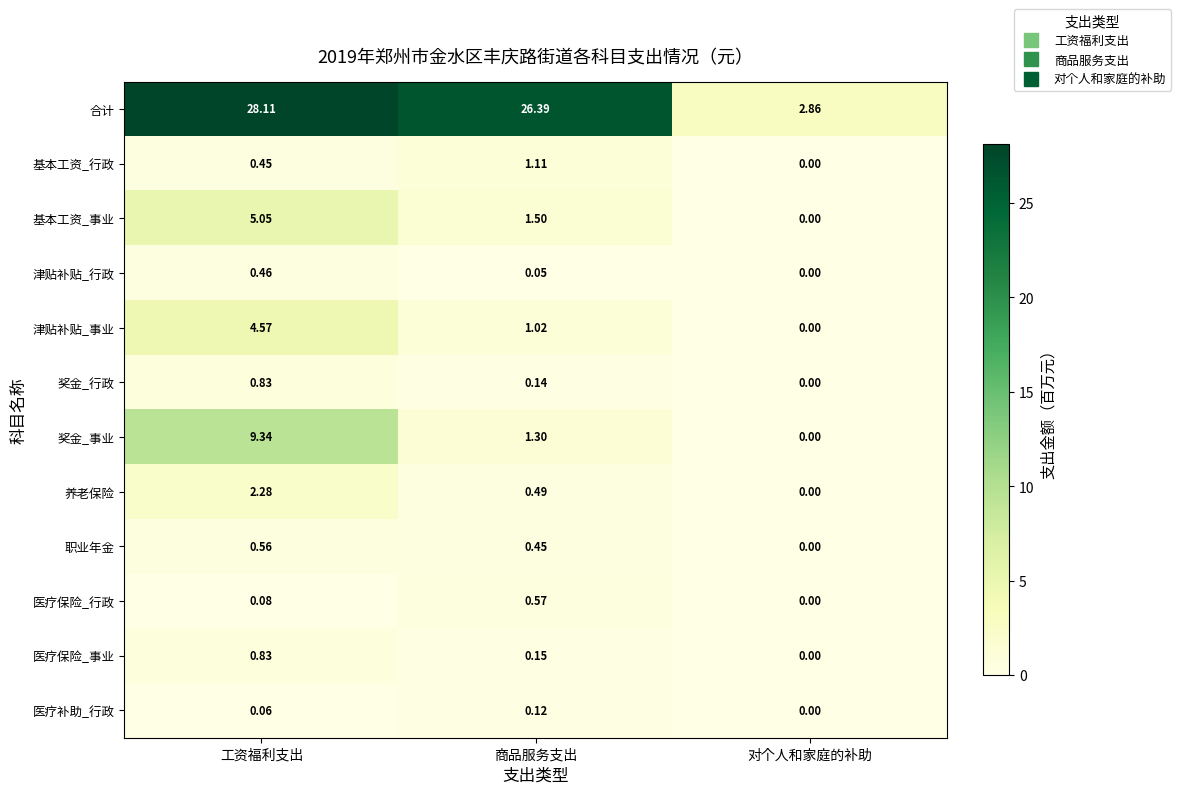

Which category has the lowest value across all series?

对个人和家庭的补助